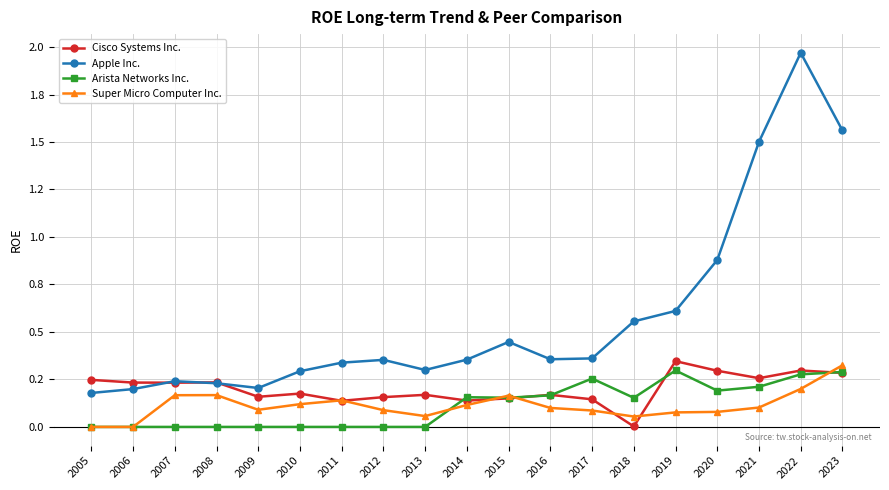

Which series has the largest total across all categories?

Apple Inc.